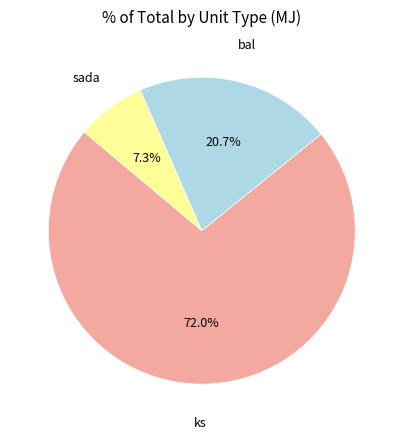

Between bal and sada, which is larger?

bal